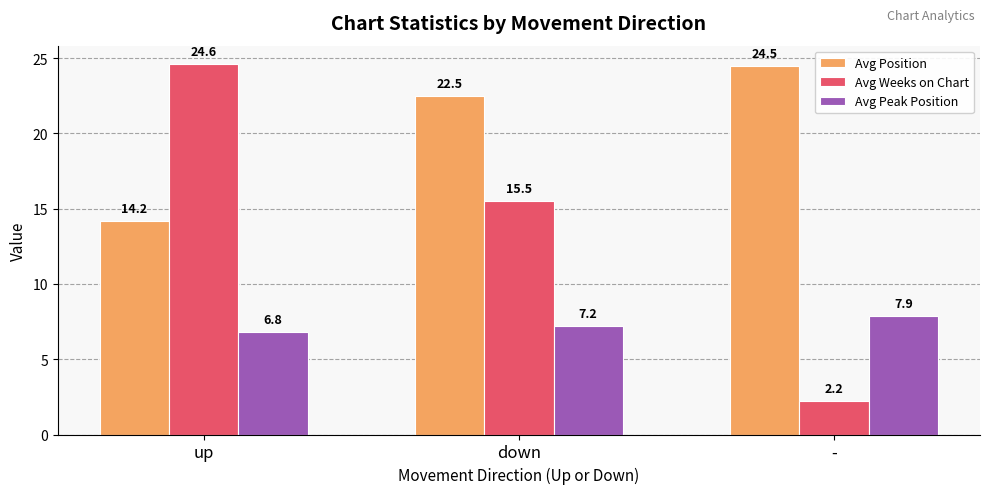

What is the label of the 1st bar from the right?

-